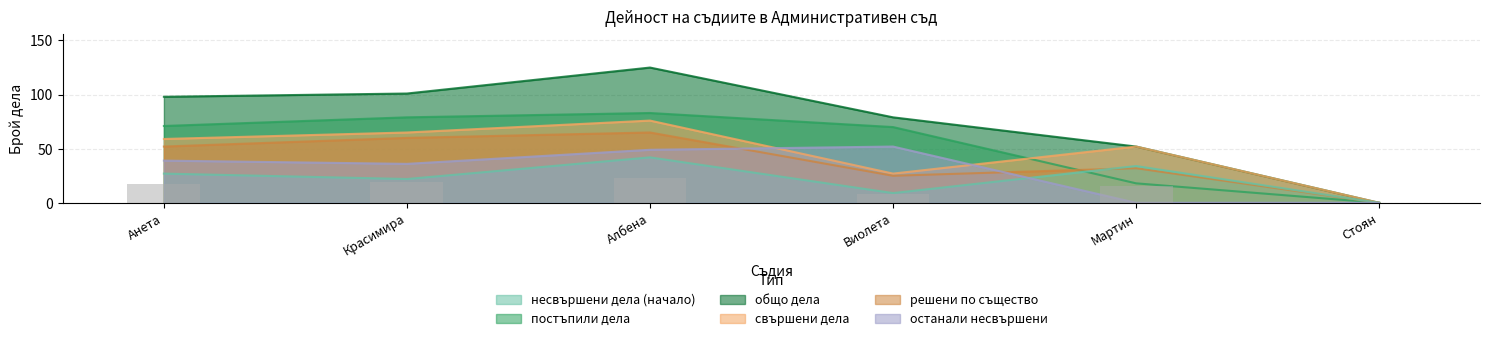

At which category is the sum across all series the highest?

Албена